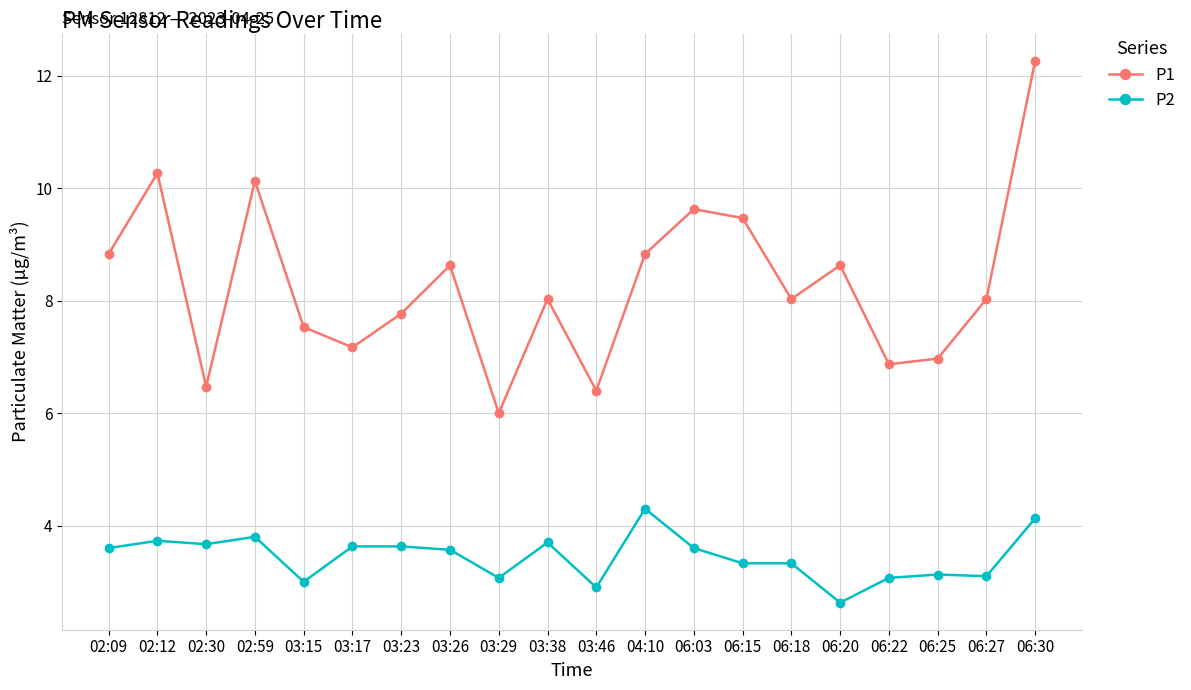

True or false: P1 has more than 0 points higher than both neighbors.

True